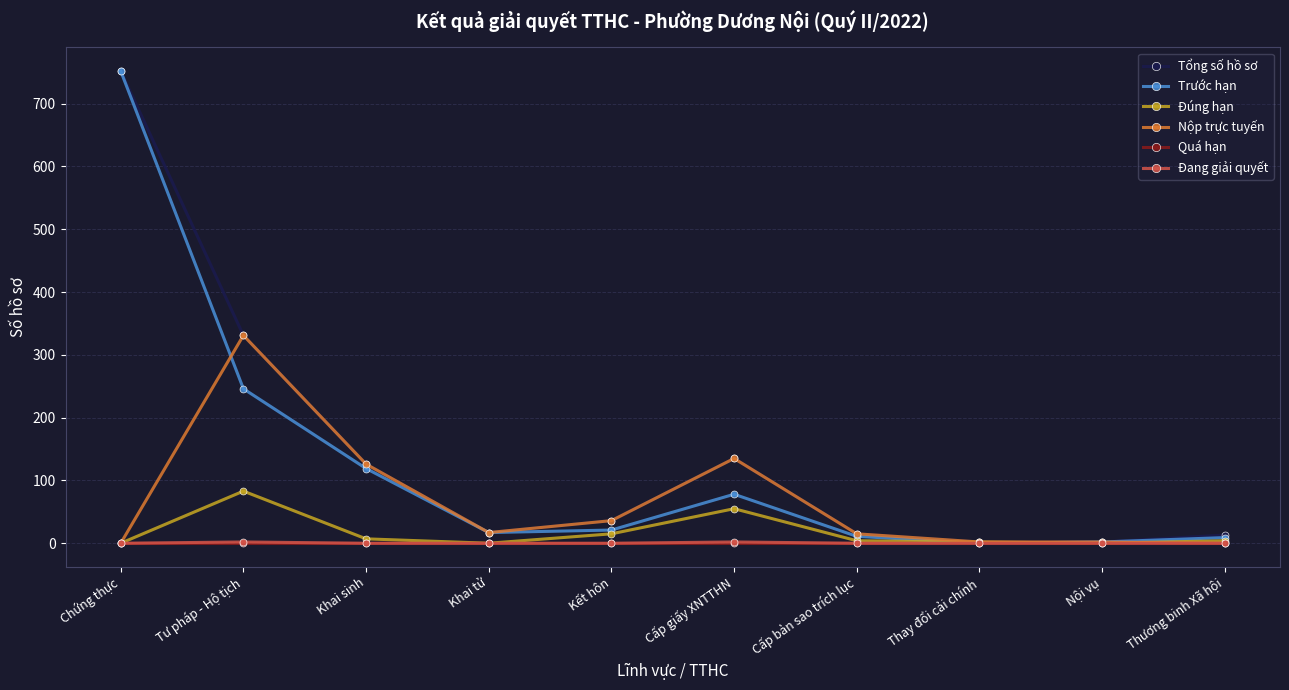

At which category is the sum across all series the highest?

Chứng thực